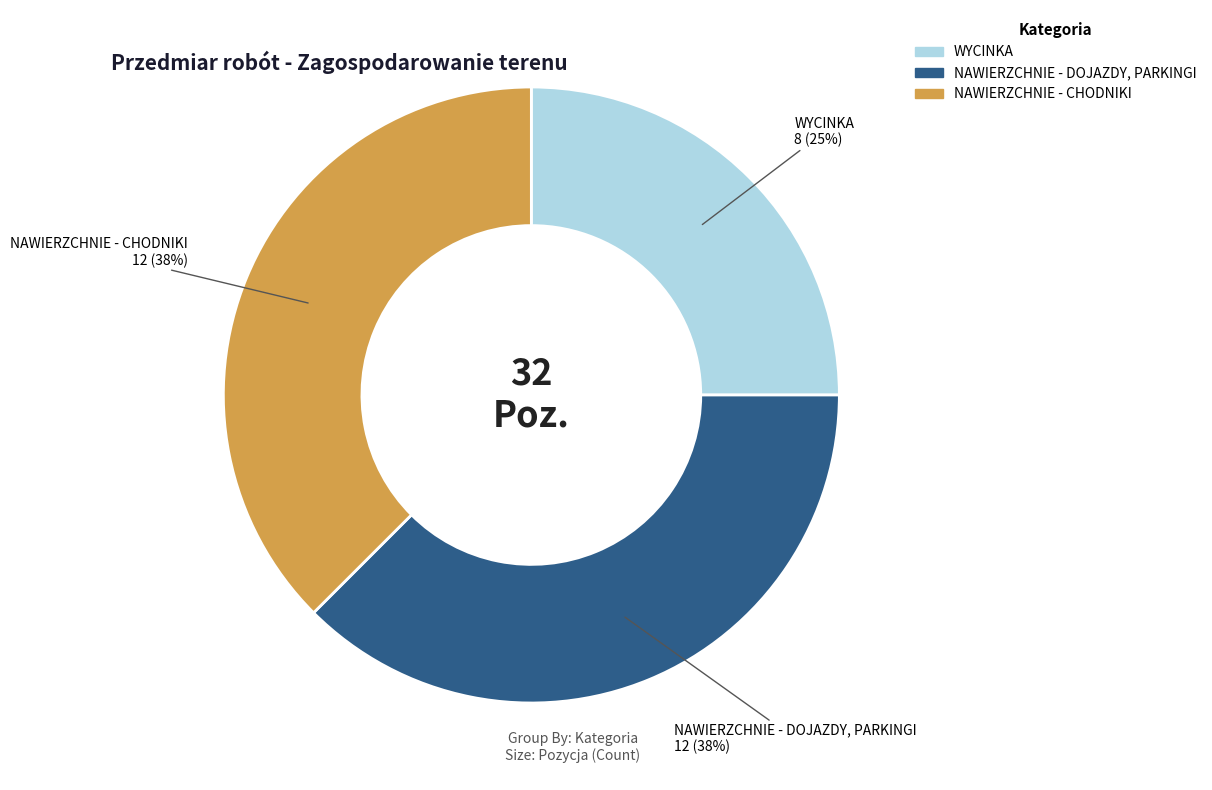

What percentage is the WYCINKA slice, to the nearest percent?

25%